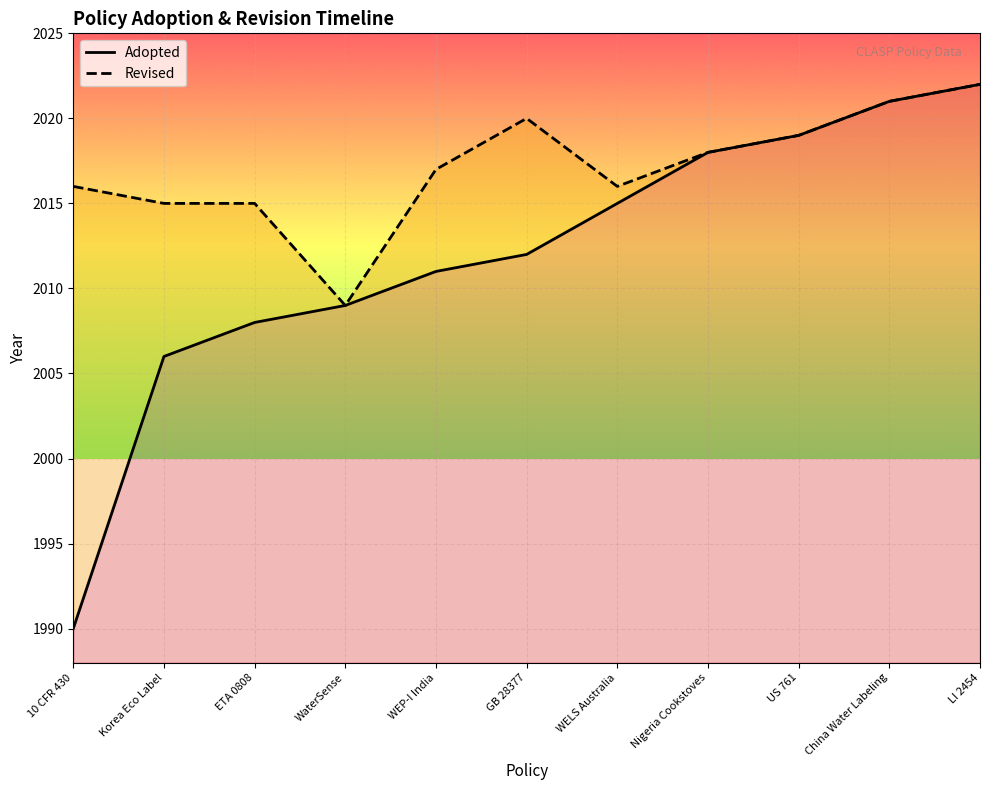

True or false: Adopted and Revised cross at least once.

False